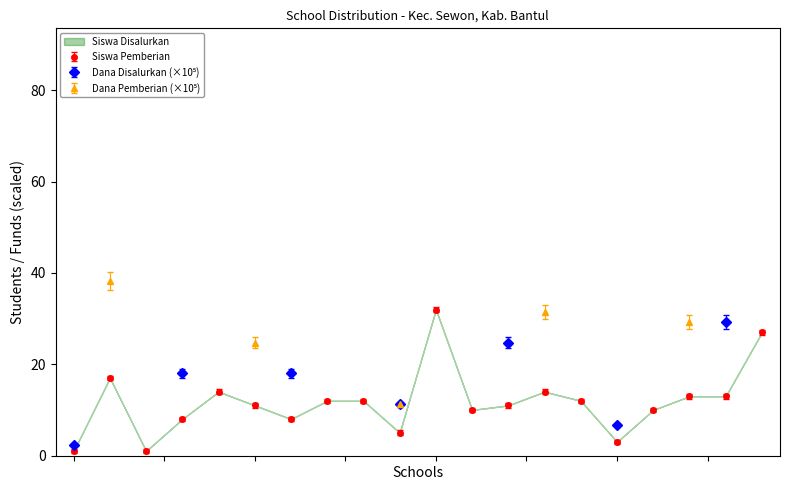

What is the sum of all Siswa Disalurkan values?

234.0